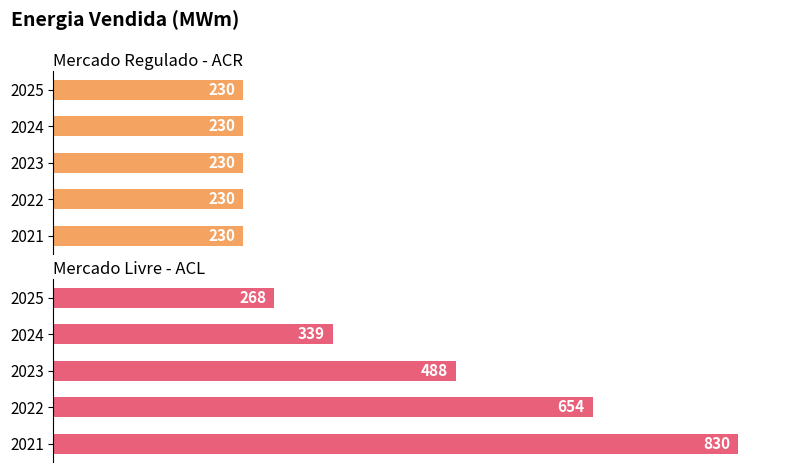

The Mercado Livre - ACL series shows 813.4 at 2023. True or false?

False